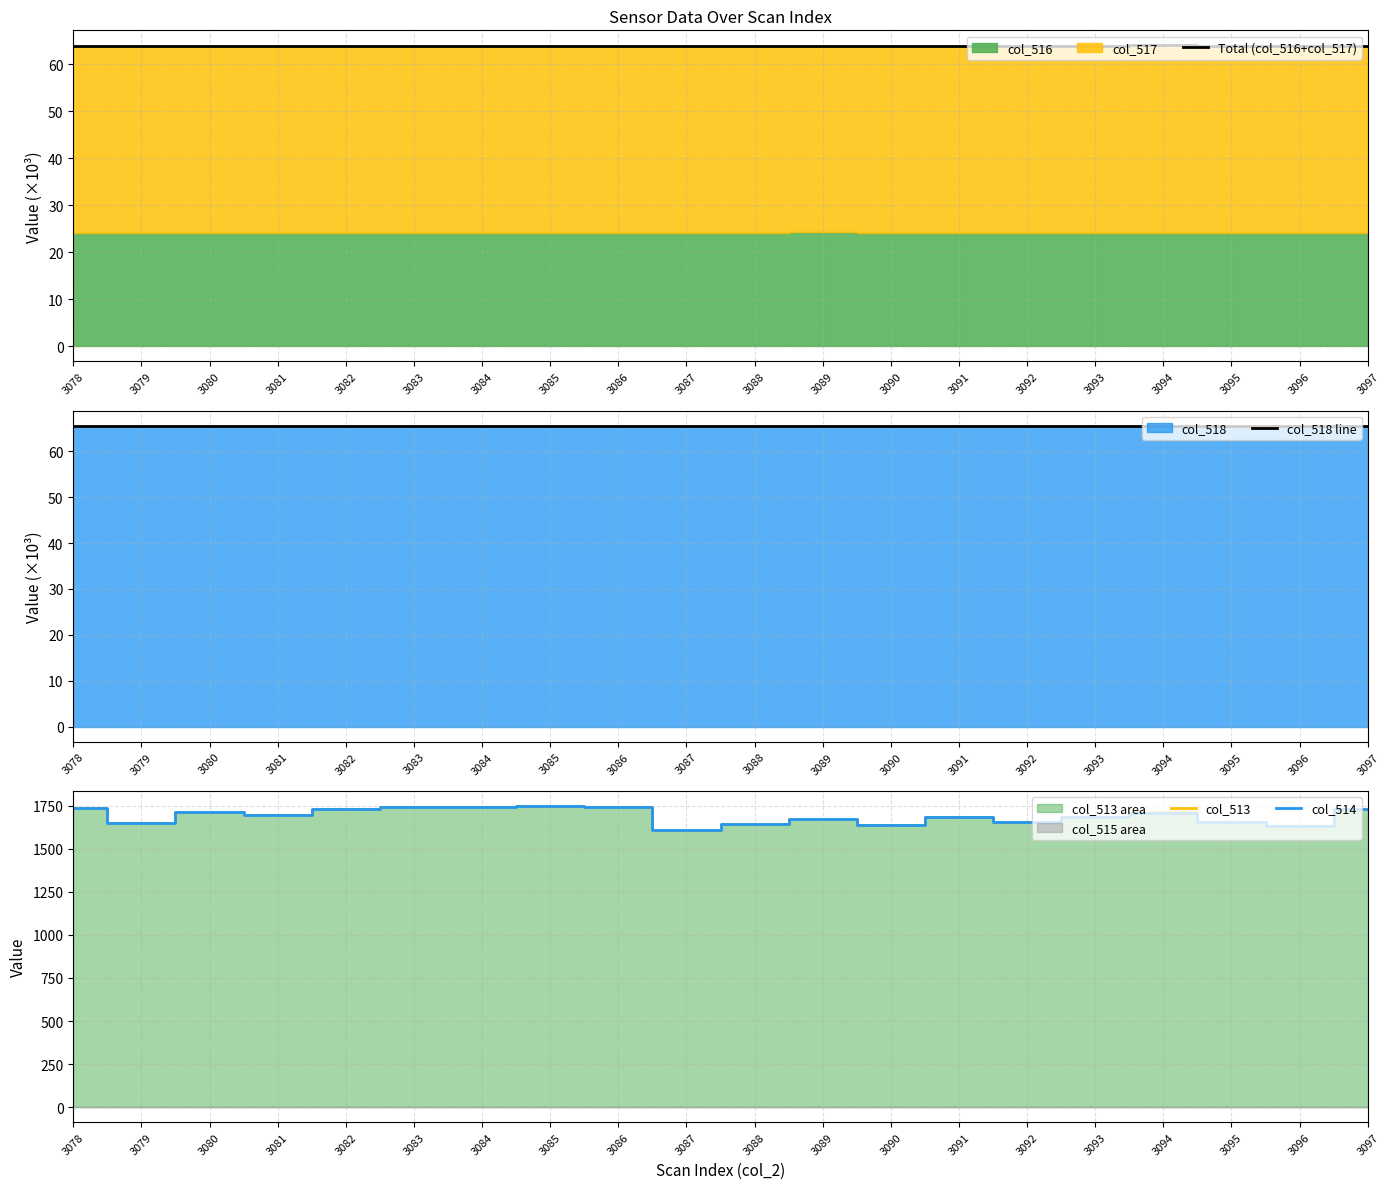

What is the maximum value for col_513?

1748